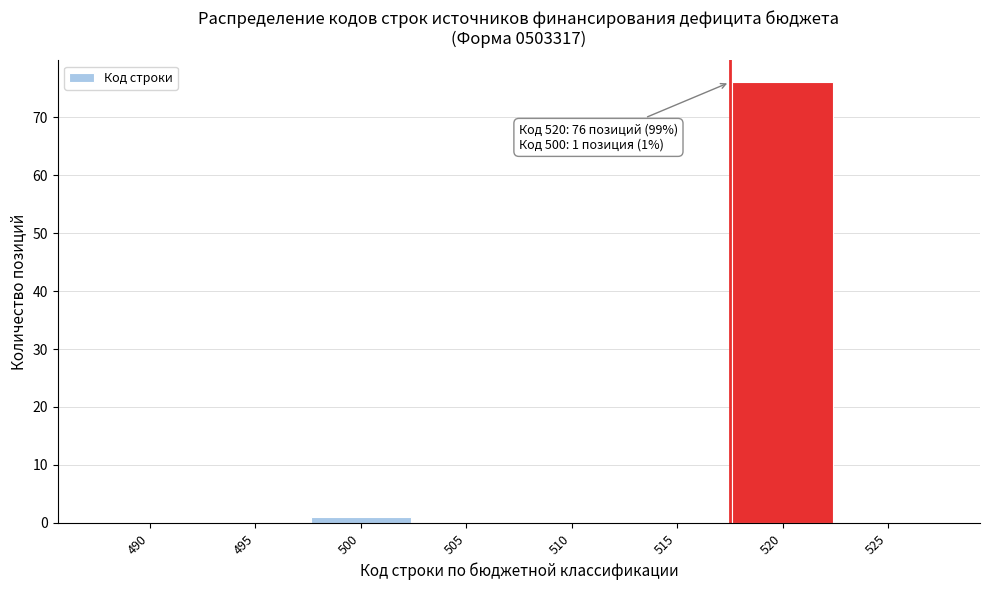

Reading left to right, list all the values displayed in this chart.

490=0	495=0	500=1	505=0	510=0	515=0	520=76	525=0